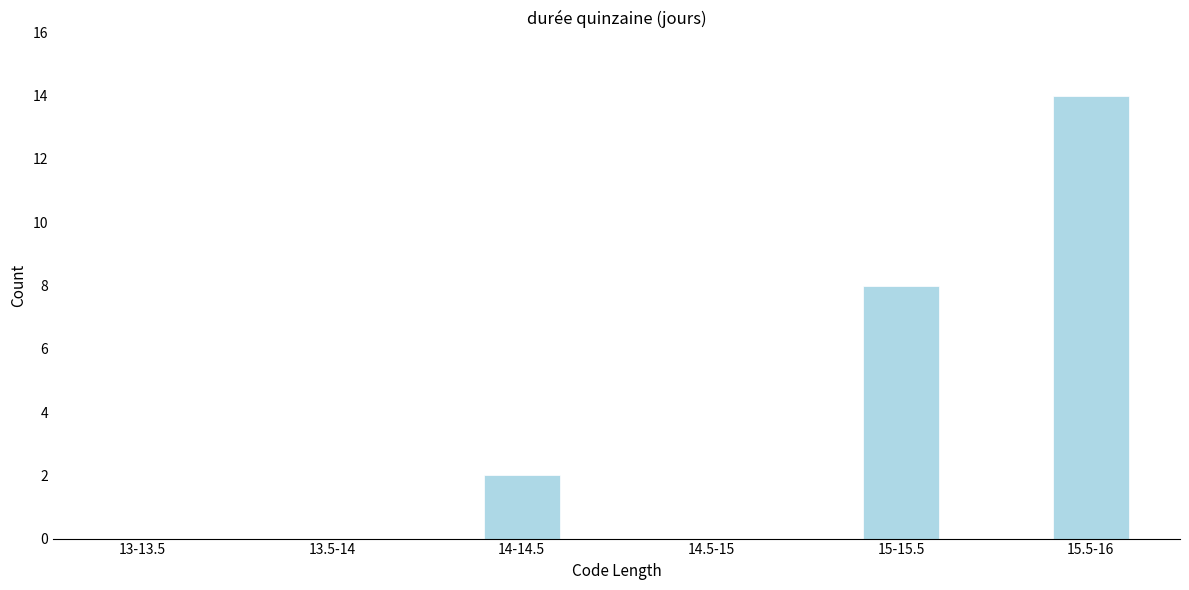

Reading right to left, what are all the values shown in this chart?

15.5-16=14	15-15.5=8	14.5-15=0	14-14.5=2	13.5-14=0	13-13.5=0